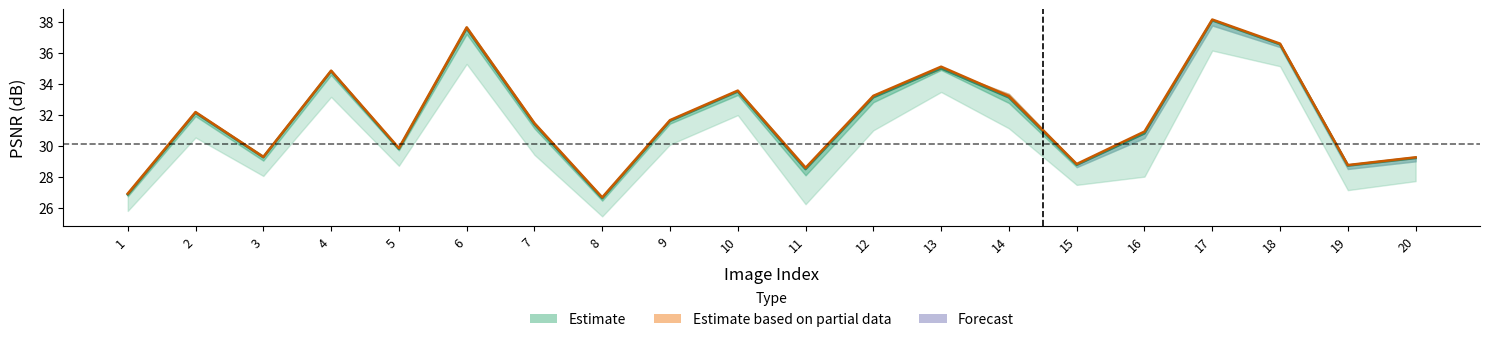

What is the maximum value shown in the chart?

38.2